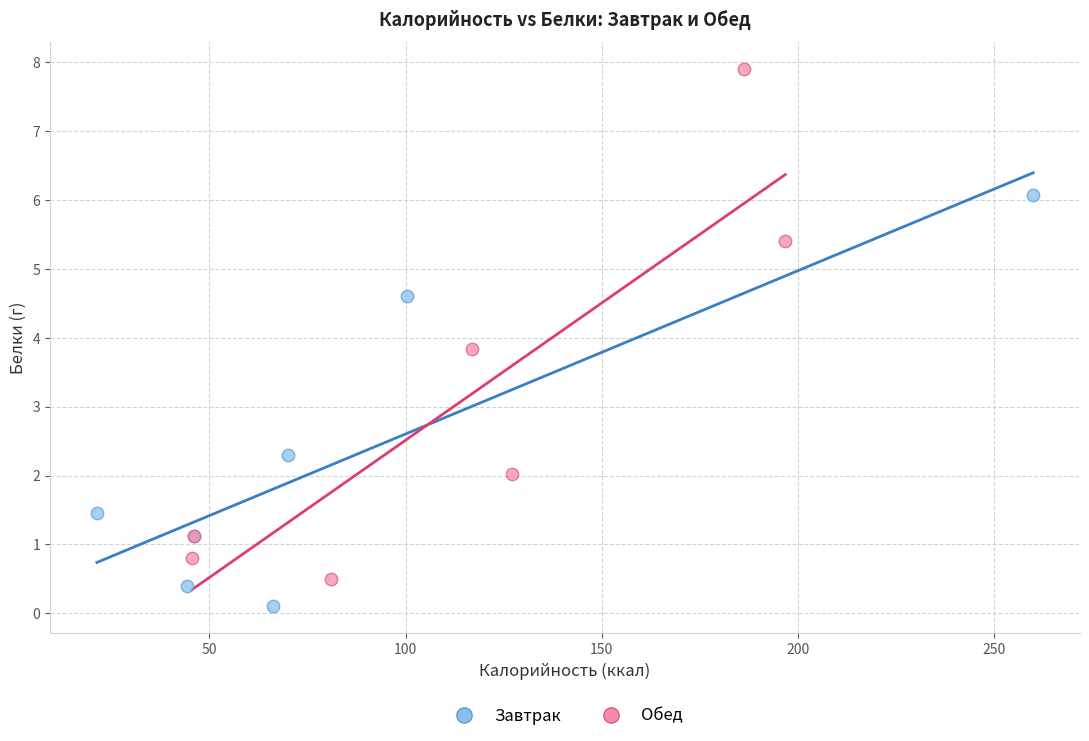

Which series reaches the maximum Y coordinate?

Обед